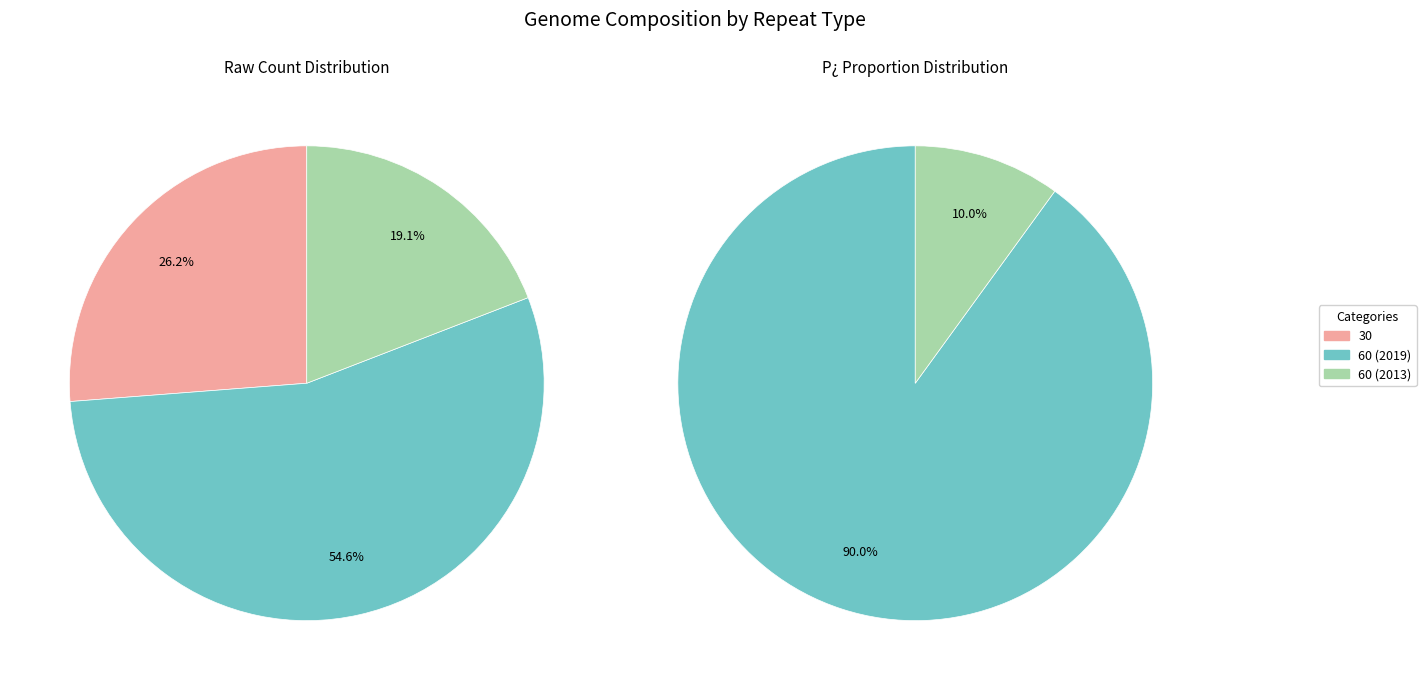

How many segments does this pie chart have?

3